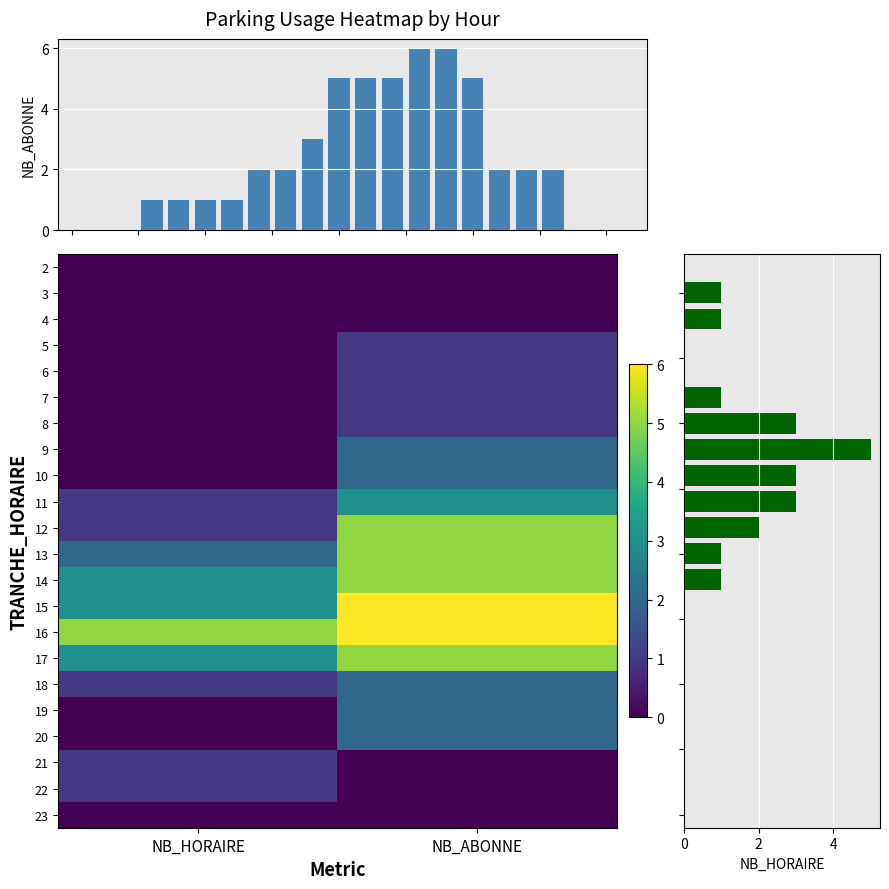

Reading right to left, extract all data points from this chart.

2: NB_ABONNE=0	NB_HORAIRE=0
3: NB_ABONNE=0	NB_HORAIRE=0
4: NB_ABONNE=0	NB_HORAIRE=0
5: NB_ABONNE=1	NB_HORAIRE=0
6: NB_ABONNE=1	NB_HORAIRE=0
7: NB_ABONNE=1	NB_HORAIRE=0
8: NB_ABONNE=1	NB_HORAIRE=0
9: NB_ABONNE=2	NB_HORAIRE=0
10: NB_ABONNE=2	NB_HORAIRE=0
11: NB_ABONNE=3	NB_HORAIRE=1
12: NB_ABONNE=5	NB_HORAIRE=1
13: NB_ABONNE=5	NB_HORAIRE=2
14: NB_ABONNE=5	NB_HORAIRE=3
15: NB_ABONNE=6	NB_HORAIRE=3
16: NB_ABONNE=6	NB_HORAIRE=5
17: NB_ABONNE=5	NB_HORAIRE=3
18: NB_ABONNE=2	NB_HORAIRE=1
19: NB_ABONNE=2	NB_HORAIRE=0
20: NB_ABONNE=2	NB_HORAIRE=0
21: NB_ABONNE=0	NB_HORAIRE=1
22: NB_ABONNE=0	NB_HORAIRE=1
23: NB_ABONNE=0	NB_HORAIRE=0